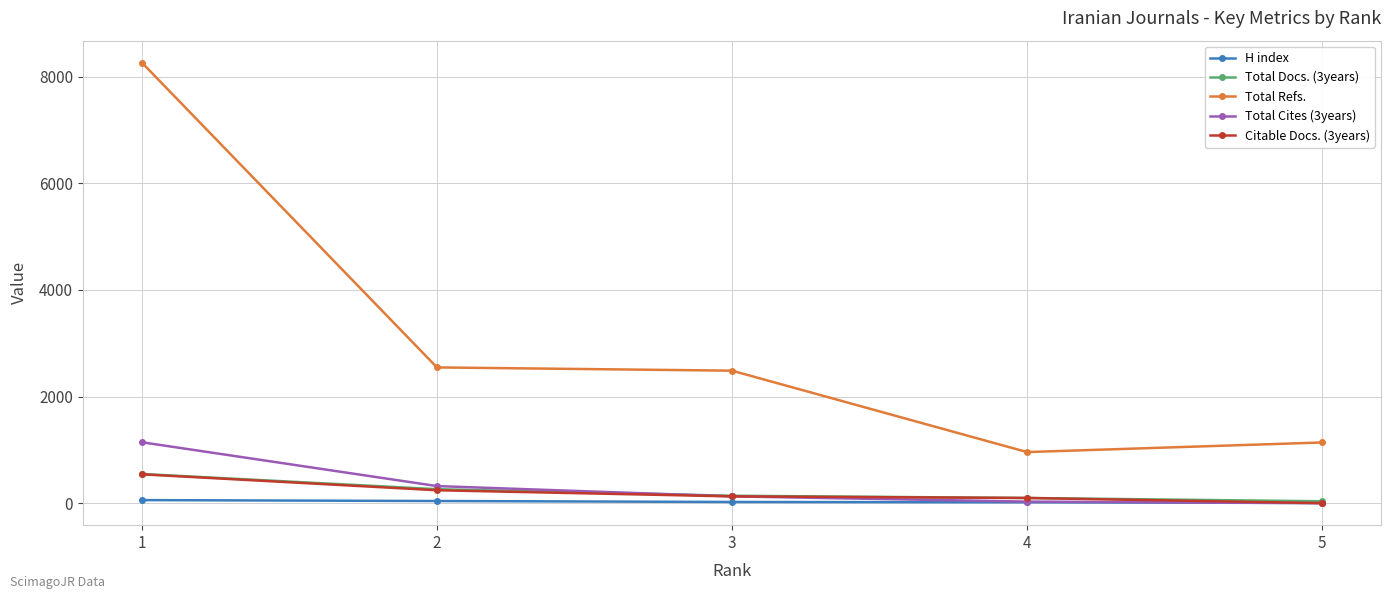

What is the greatest value displayed?

8262